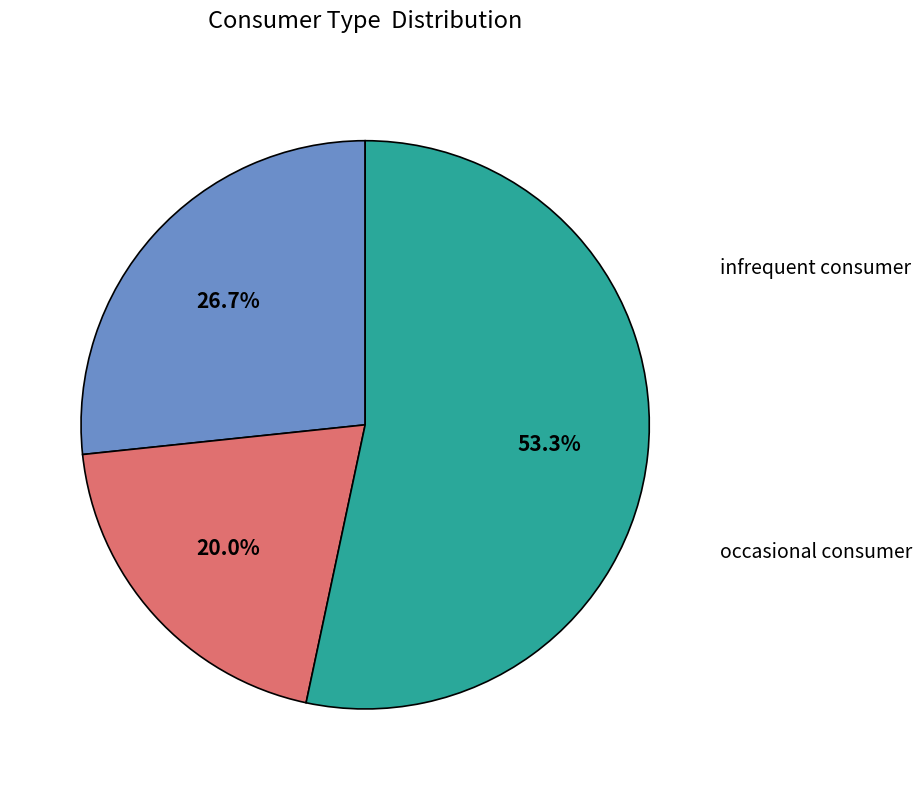

Does any single category account for the majority?

Yes